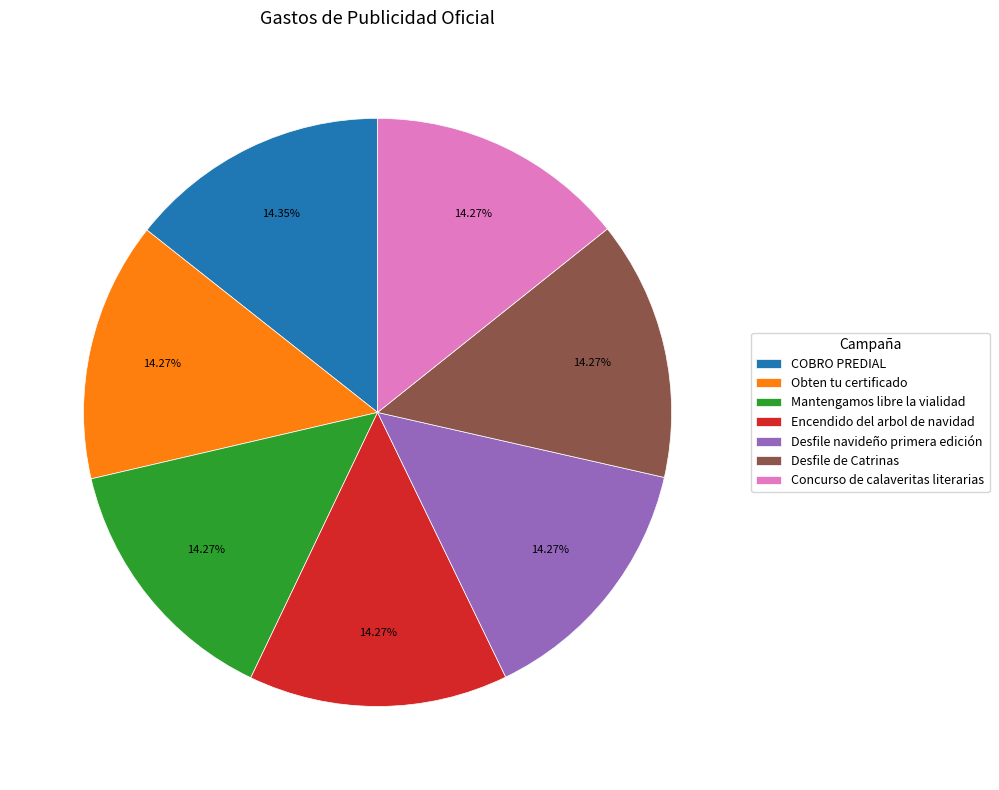

Is it true that Desfile navideño primera edición is 14% of the pie?

True